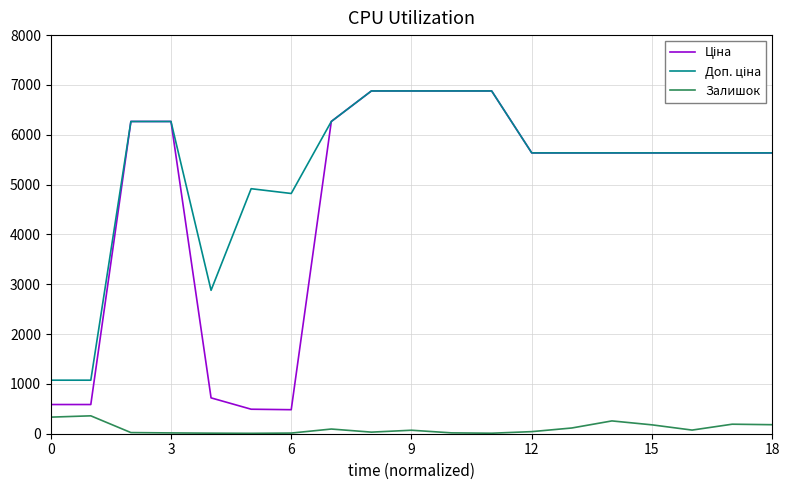

True or false: Залишок has more than 1 points higher than both neighbors.

True